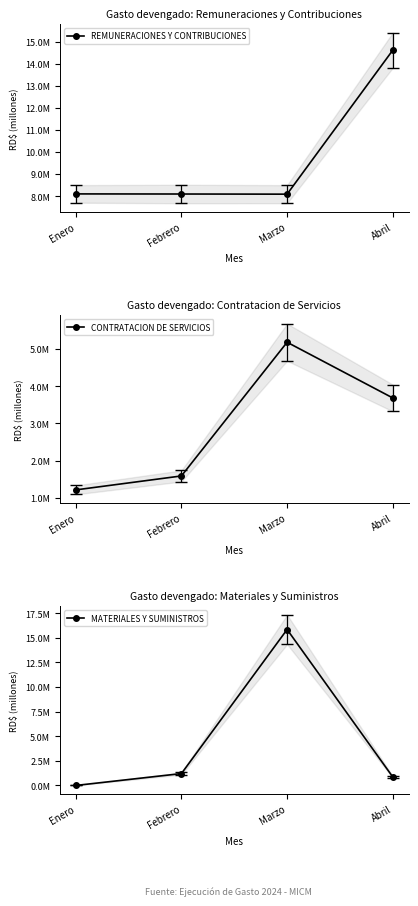

True or false: CONTRATACION DE SERVICIOS and REMUNERACIONES Y CONTRIBUCIONES cross at least once.

False